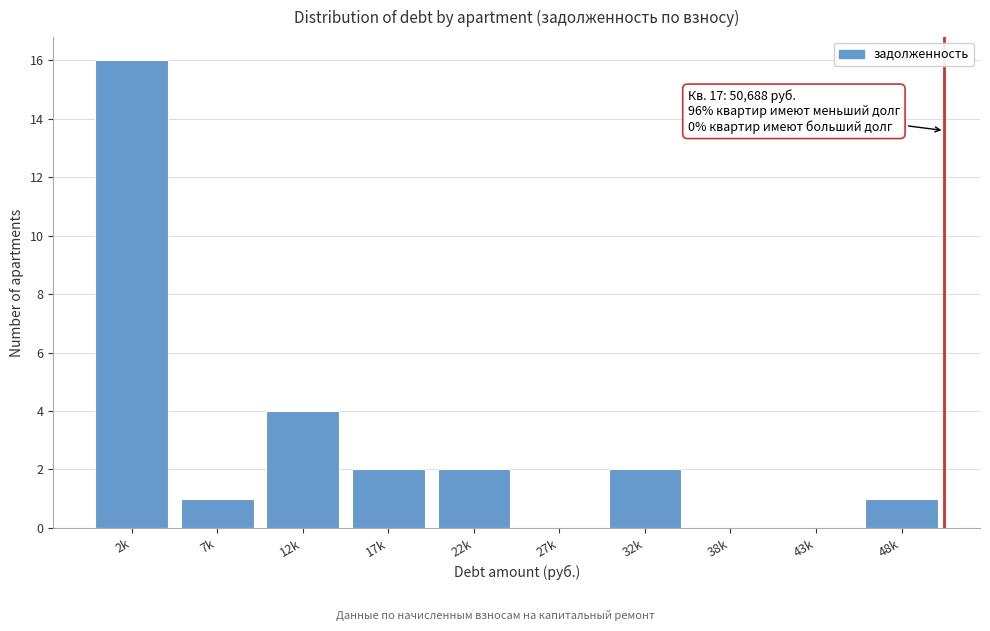

Reading left to right, list all the values displayed in this chart.

2k=16	7k=1	12k=4	17k=2	22k=2	27k=0	32k=2	38k=0	43k=0	48k=1